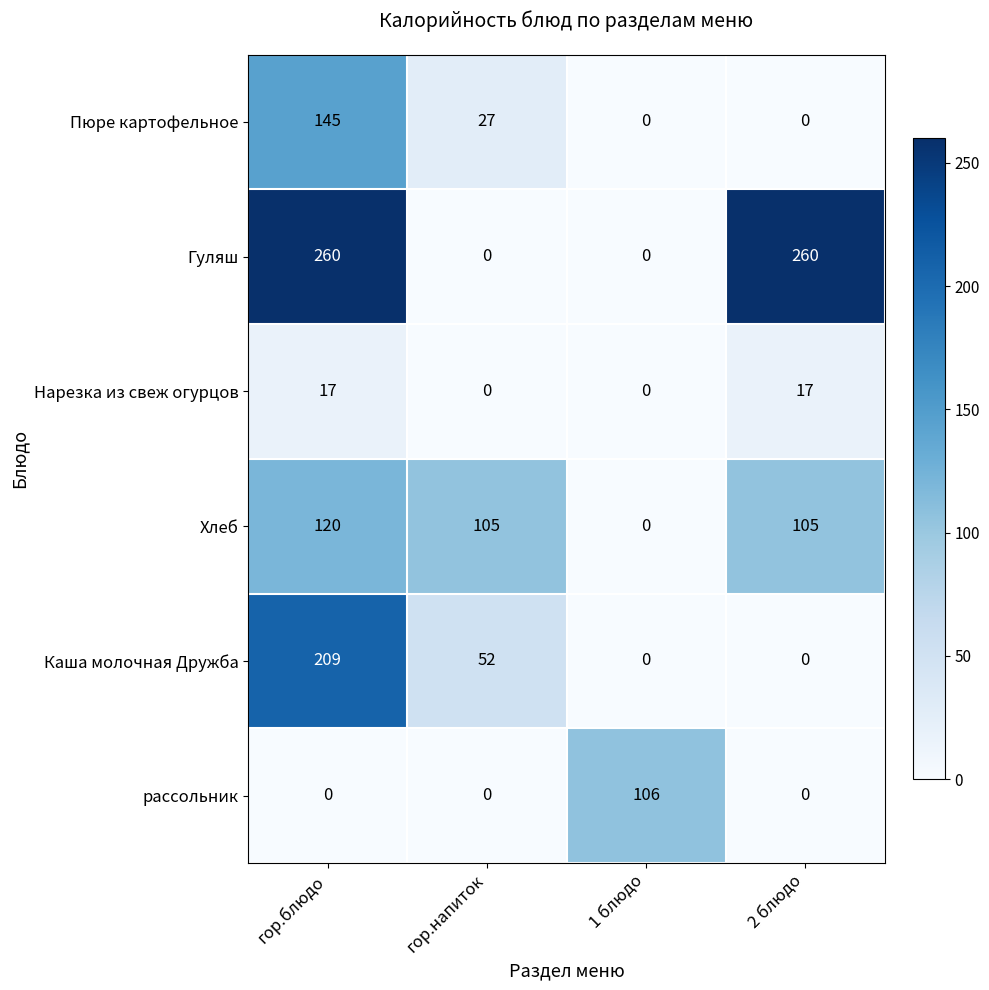

What is the highest value of the Нарезка из свеж огурцов series?

17